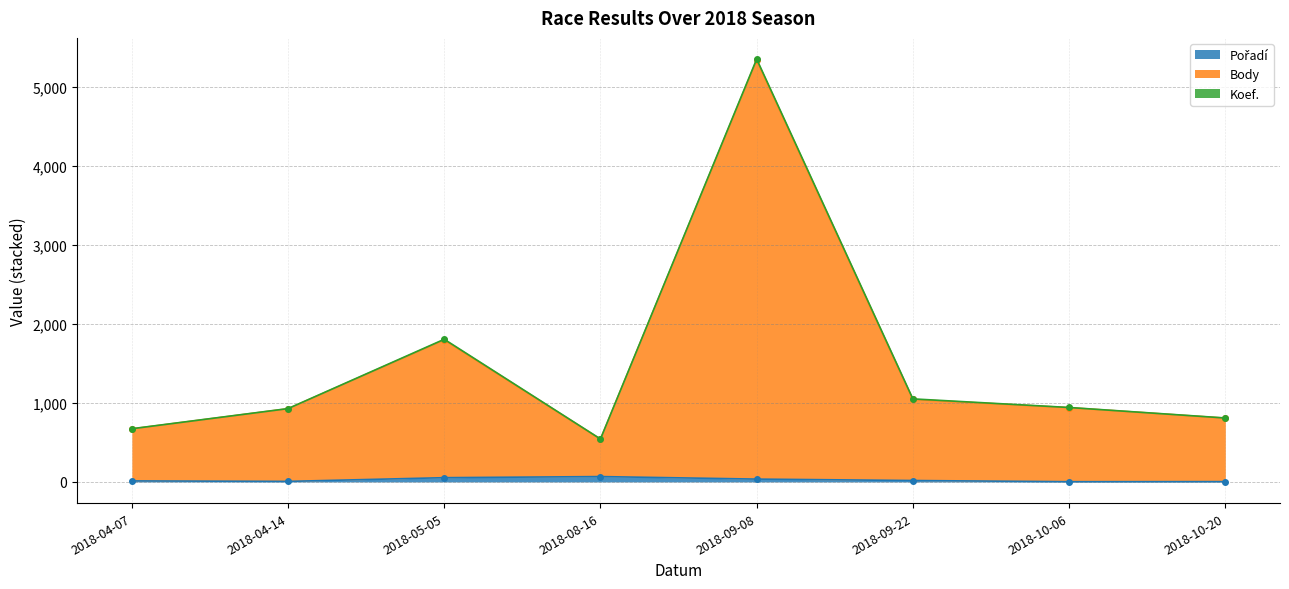

Reading left to right, list all the values displayed in this chart.

Pořadí: 13	7	54	68	36	18	3	4
Body: 672	927	1800	542	5344	1045	941	808